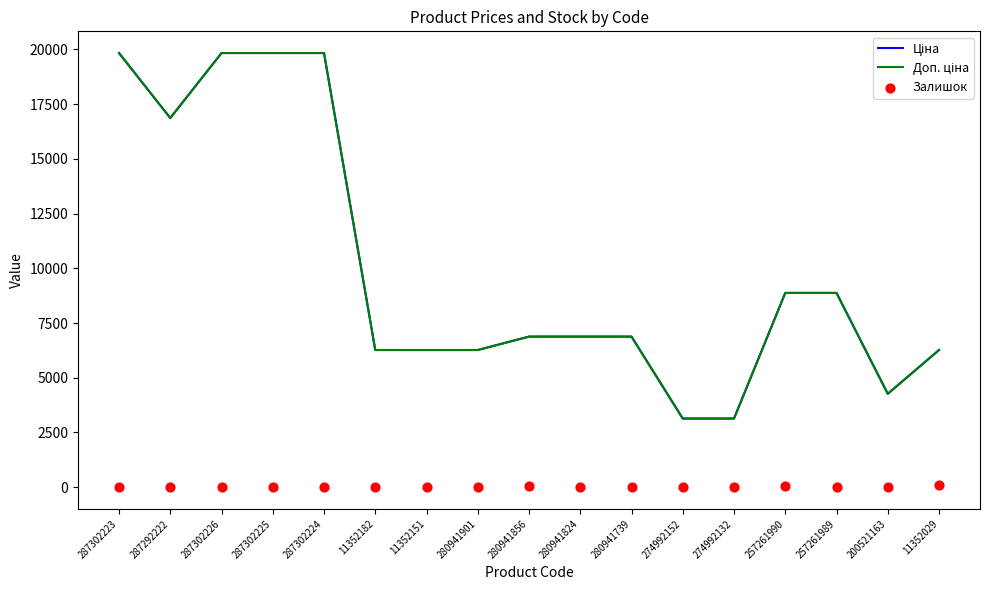

At how many categories does at least one series exceed 5281?

14